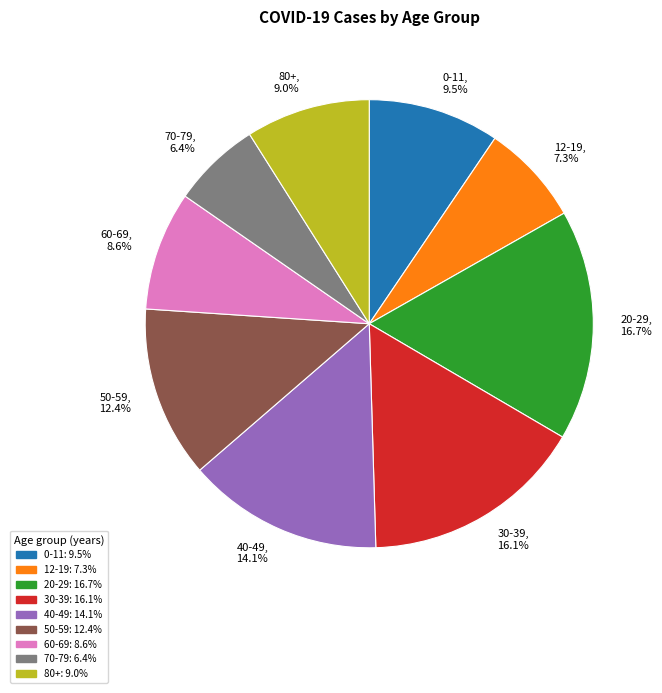

To the nearest percent, what is the combined percentage of 0-11 and 12-19?

17%